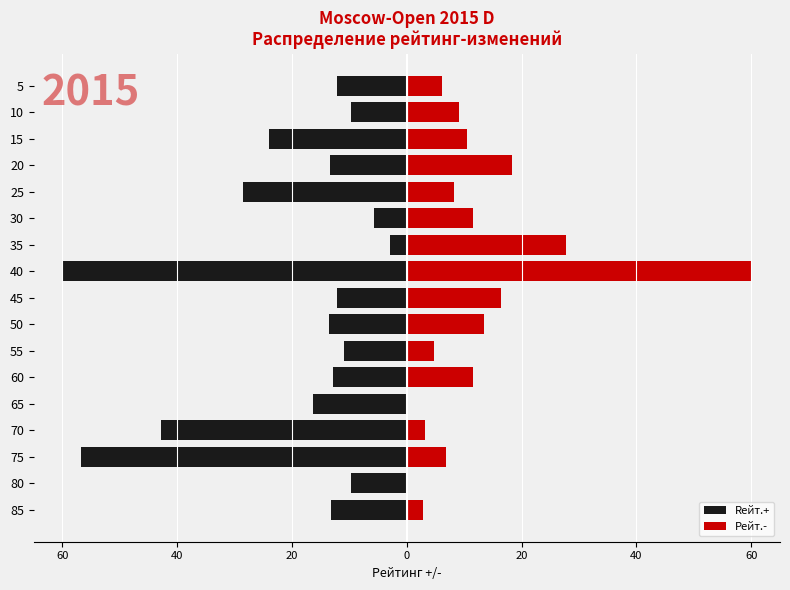

List the series in order of their peak value, lowest first.

Rейт.+, Рейт.-